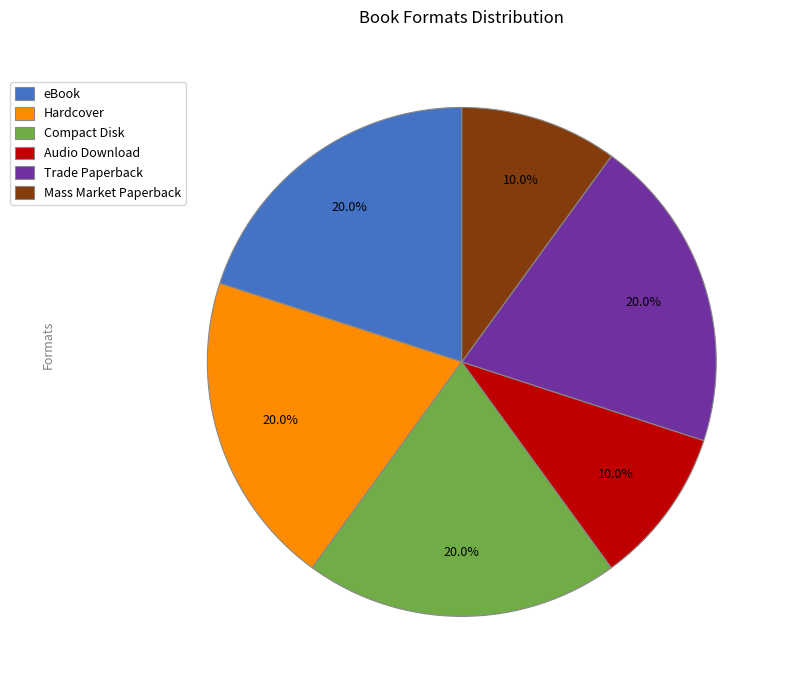

Approximately how many times larger is the value at Trade Paperback compared to Hardcover?

1.0